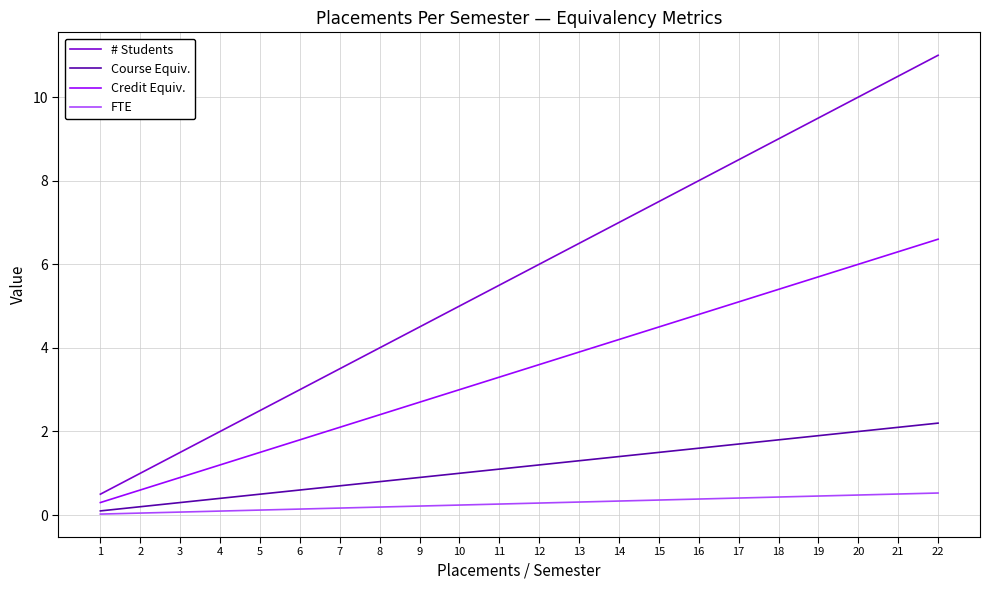

At which label does Credit Equiv. reach its peak?

22